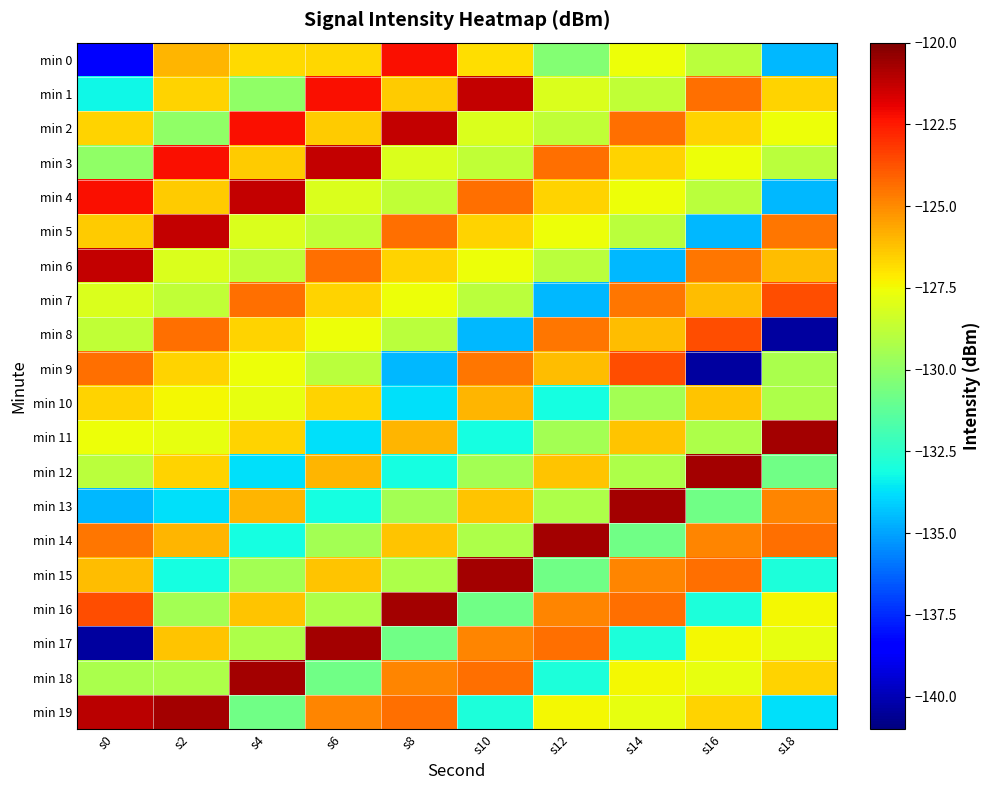

List the series in order of their peak value, lowest first.

min 10, min 7, min 8, min 9, min 0, min 1, min 2, min 3, min 4, min 5, min 6, min 11, min 12, min 13, min 14, min 15, min 16, min 17, min 18, min 19